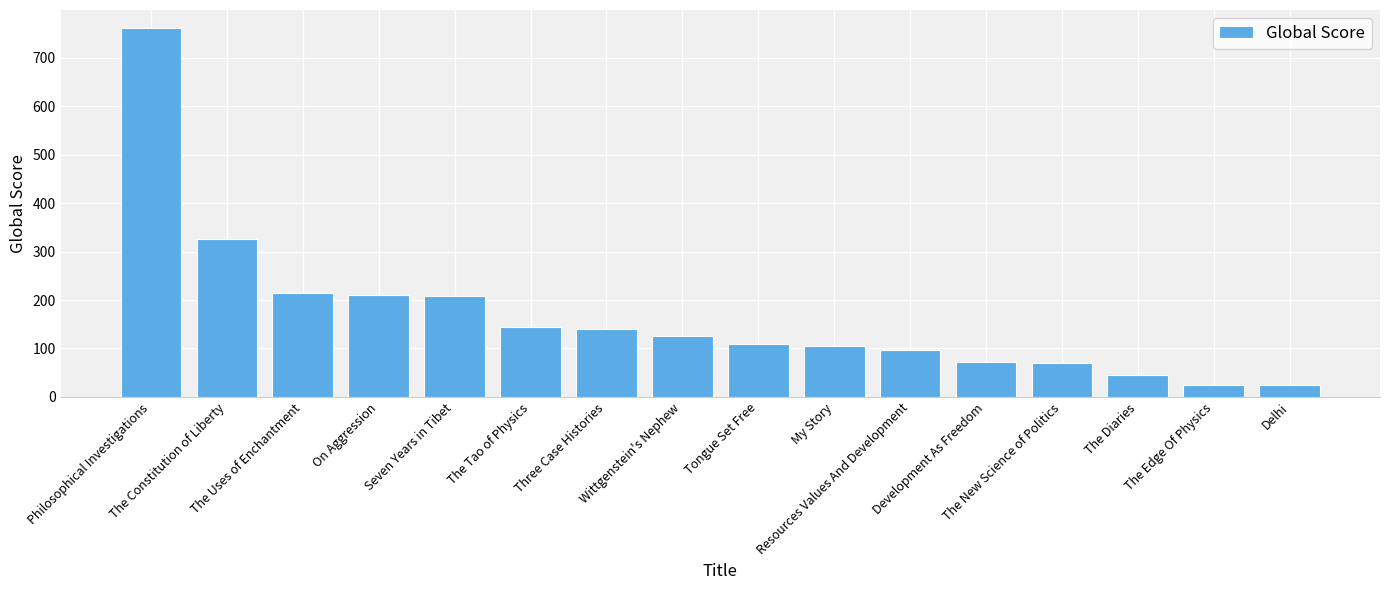

What is the value of the 1st bar from the left?

761